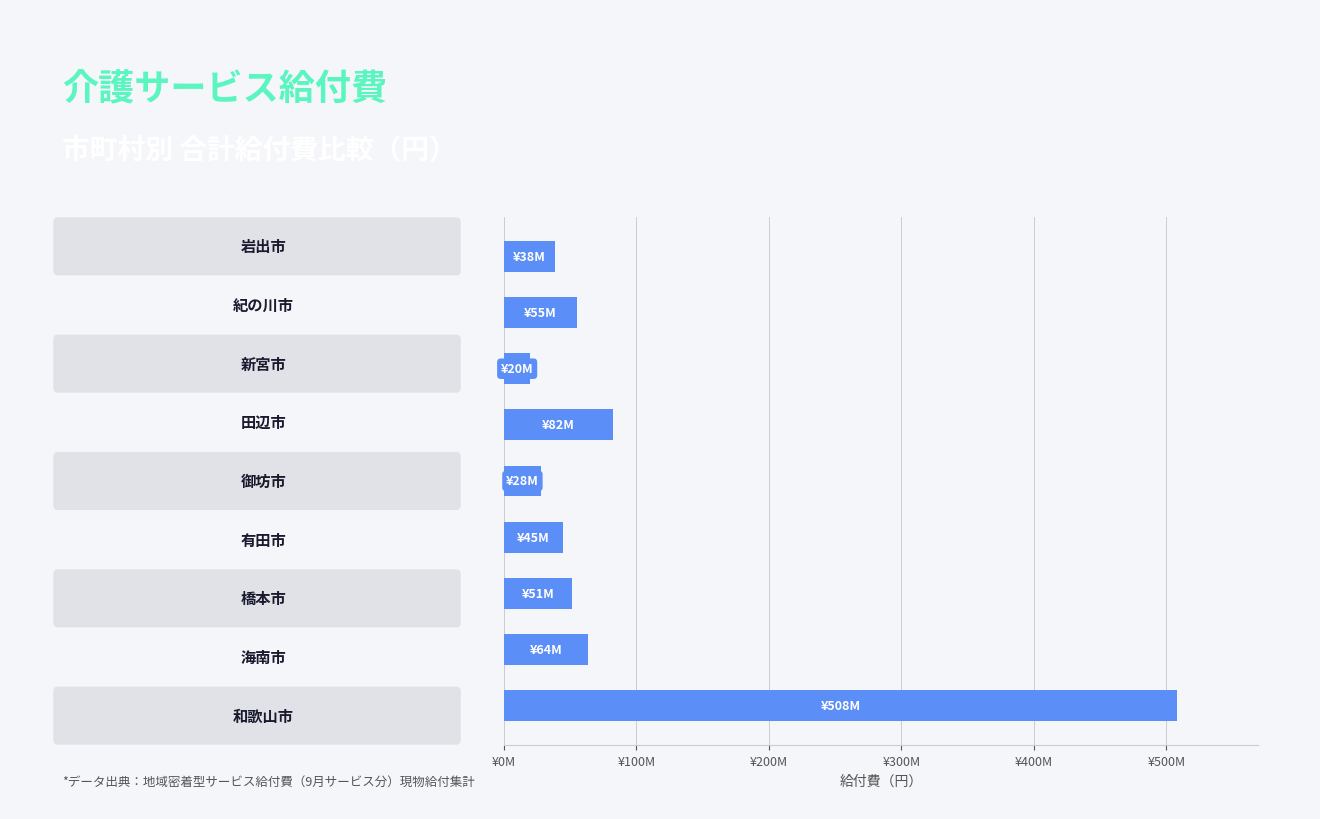

Are the bars horizontal?

Yes